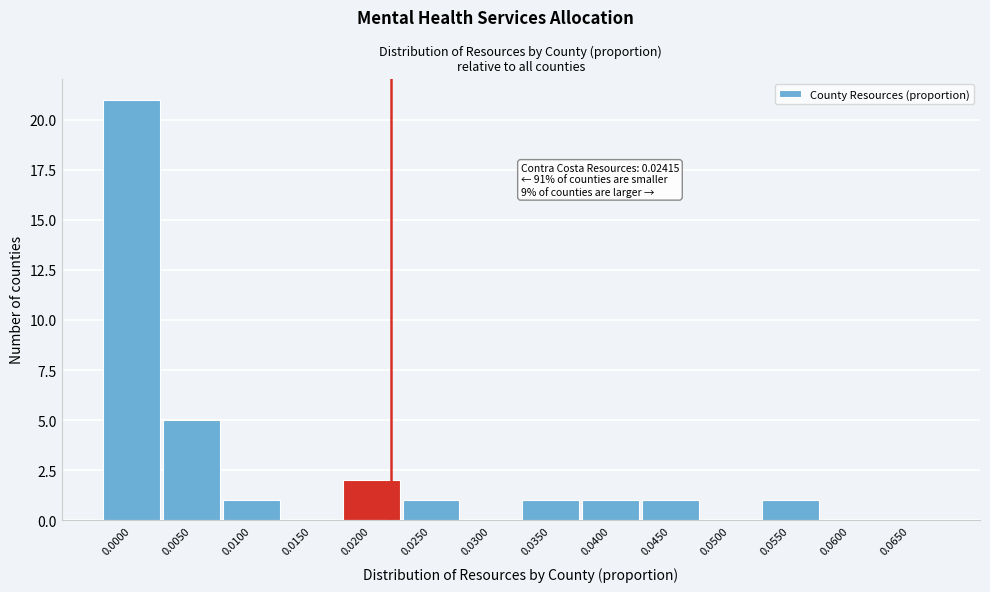

Reading left to right, list all the values displayed in this chart.

0.0000=21	0.0050=5	0.0100=1	0.0150=0	0.0200=2	0.0250=1	0.0300=0	0.0350=1	0.0400=1	0.0450=1	0.0500=0	0.0550=1	0.0600=0	0.0650=0